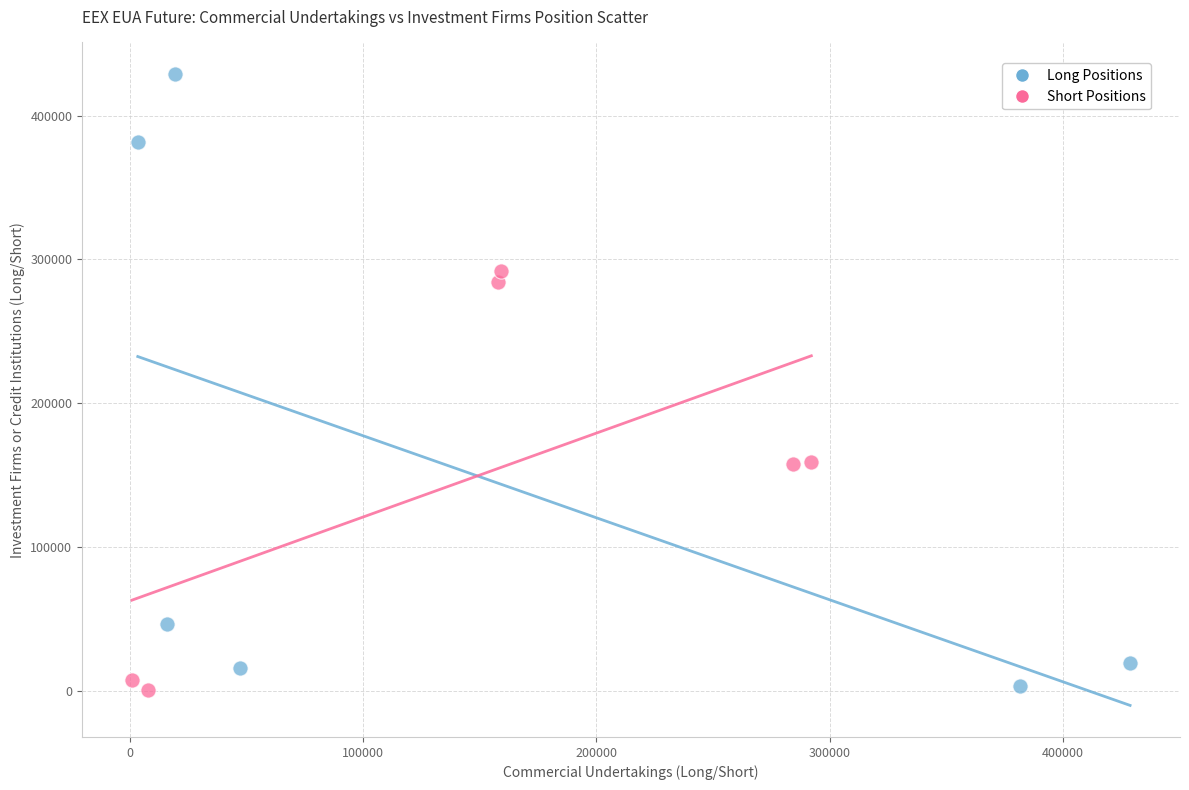

Which series has the widest spread of Y values?

Long Positions